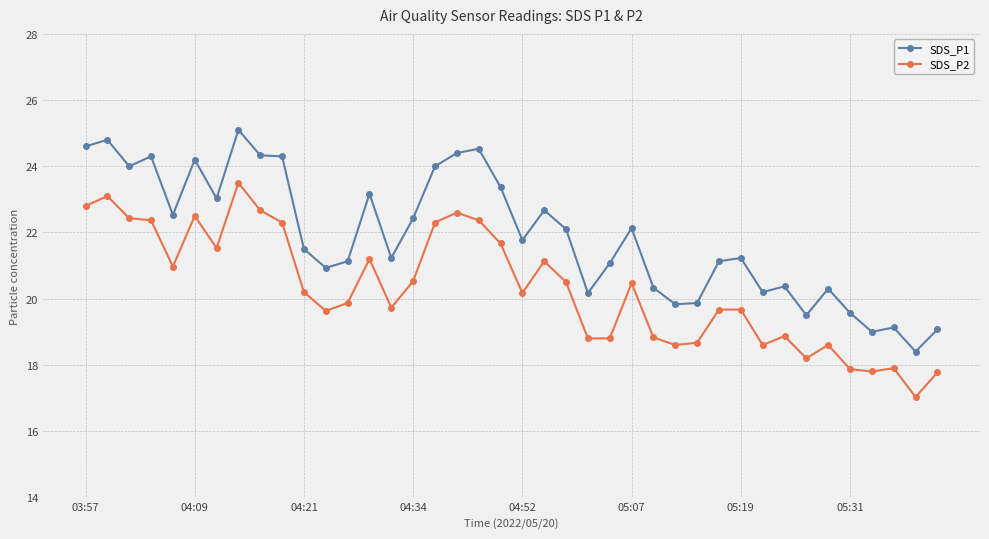

What is the maximum value shown in the chart?

25.1